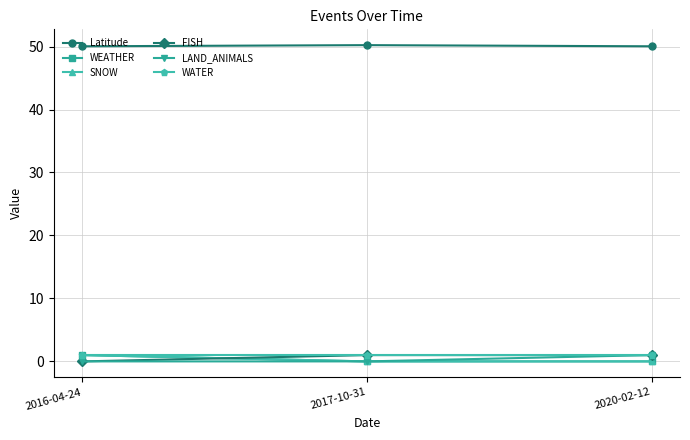

Which label corresponds to the largest value in the chart?

2017-10-31